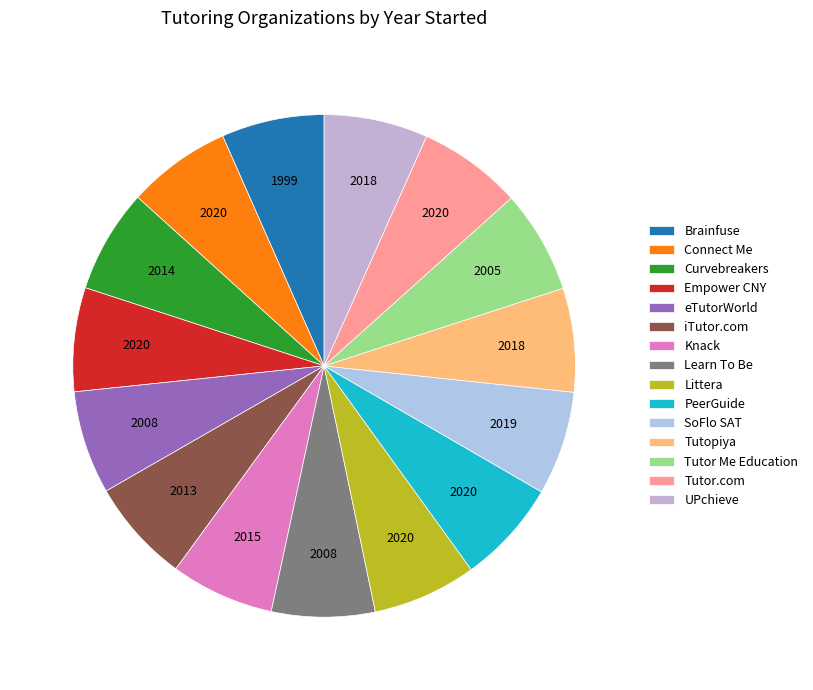

What percentage do Curvebreakers and iTutor.com together represent?

13.3%